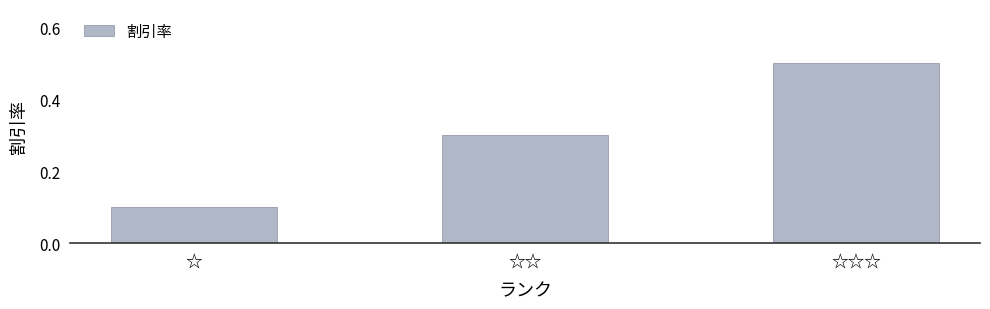

Between ☆☆☆ and ☆, which is larger?

☆☆☆